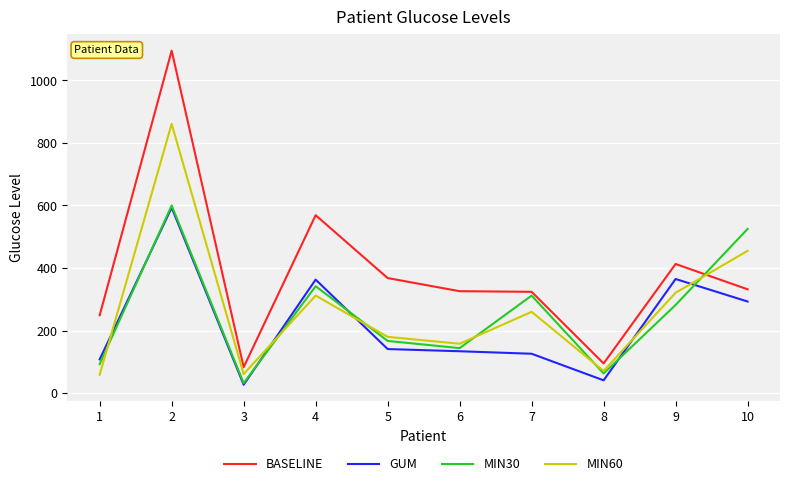

What is the difference between the BASELINE values at 2 and 6?

769